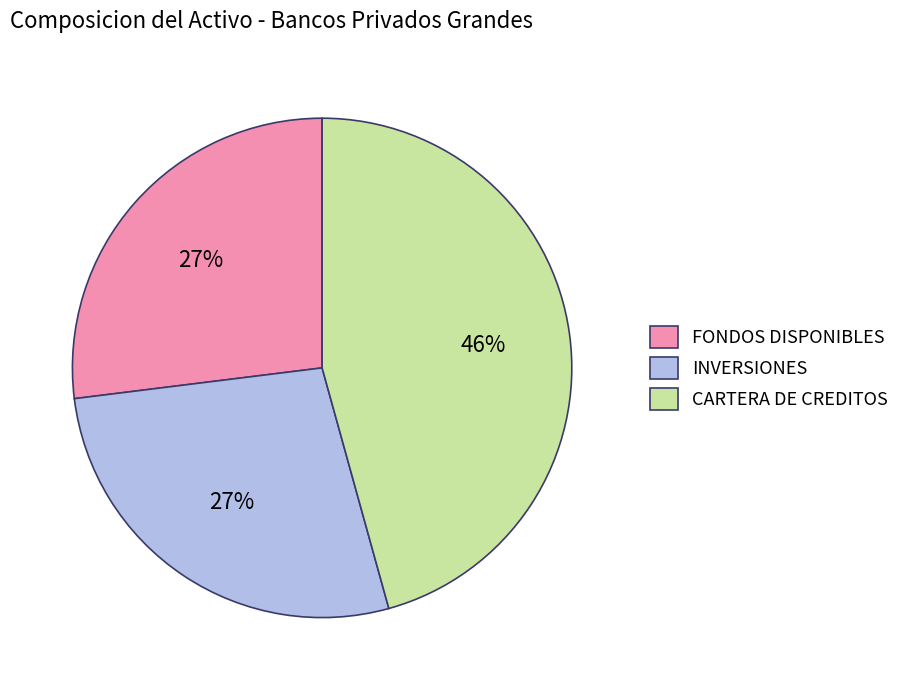

Does FONDOS DISPONIBLES represent more than half of the total?

No